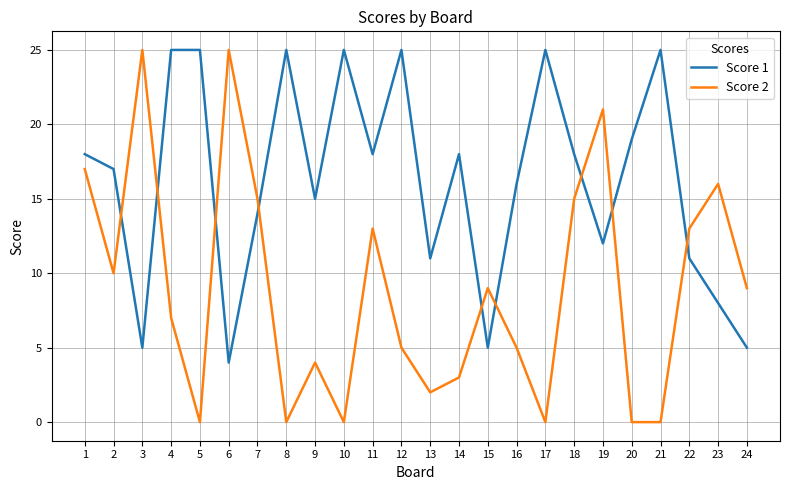

Does the chart have visible grid lines?

Yes